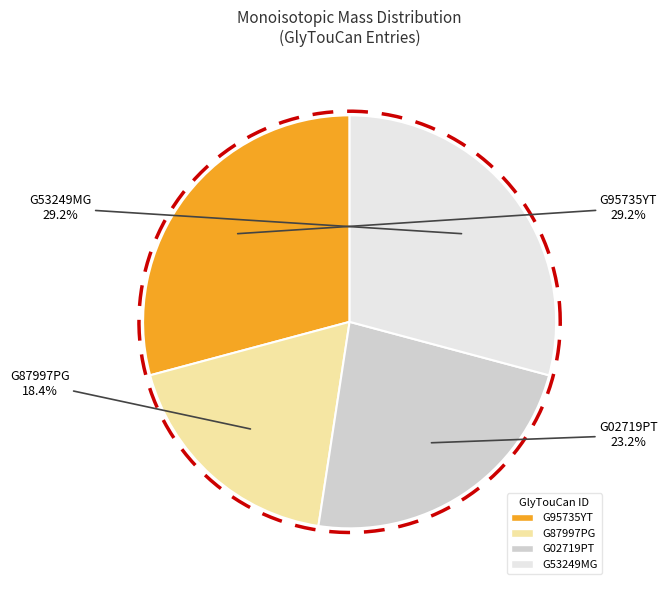

What is the smallest slice in the pie chart?

G87997PG